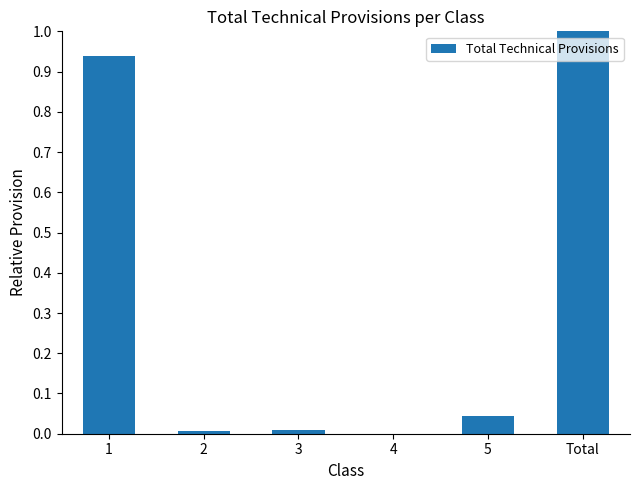

What is the change in value from 5 to Total?

+1.0